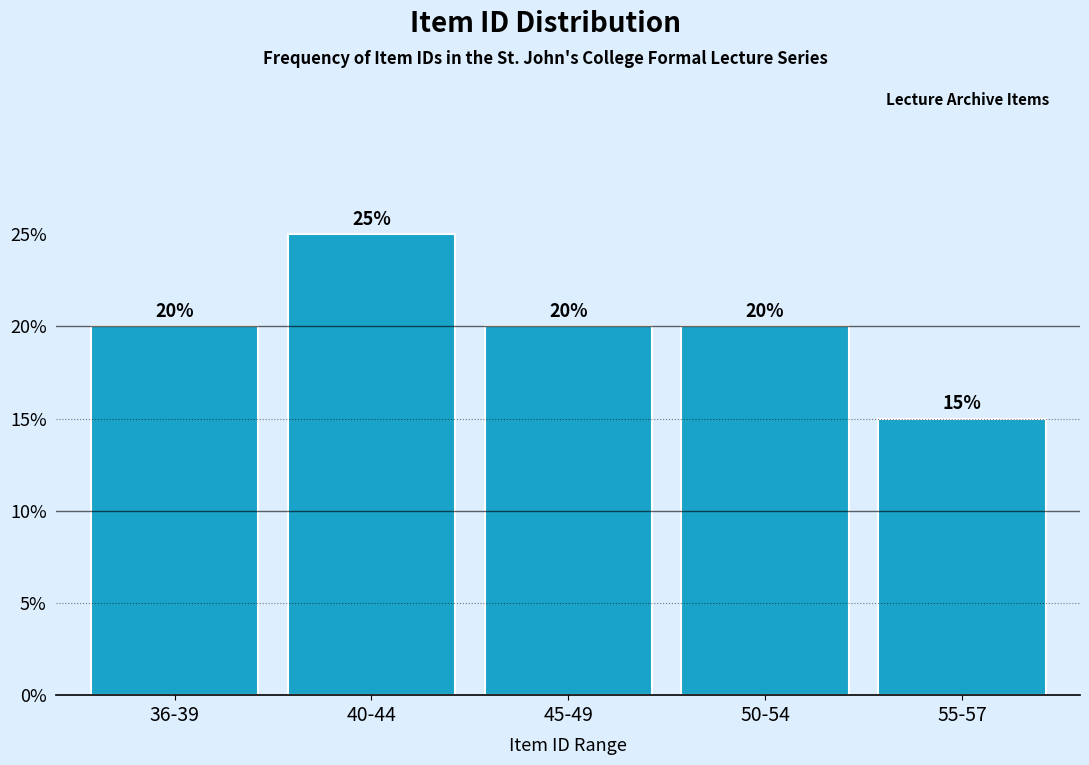

Reading right to left, list all the values displayed in this chart.

55-57=15	50-54=20	45-49=20	40-44=25	36-39=20